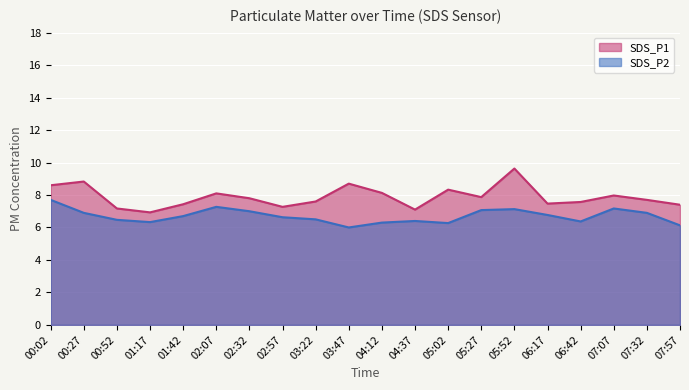

What position from the left is 03:47?

10